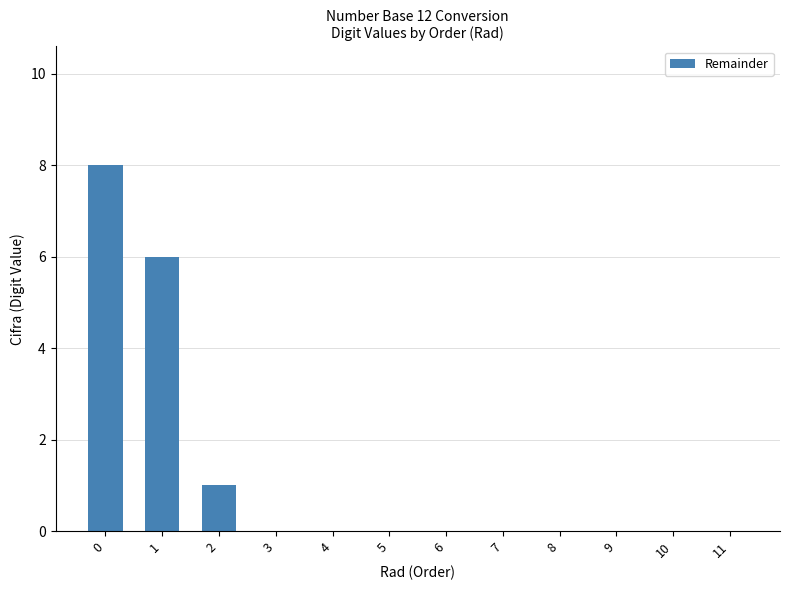

What is the maximum value shown in the chart?

8